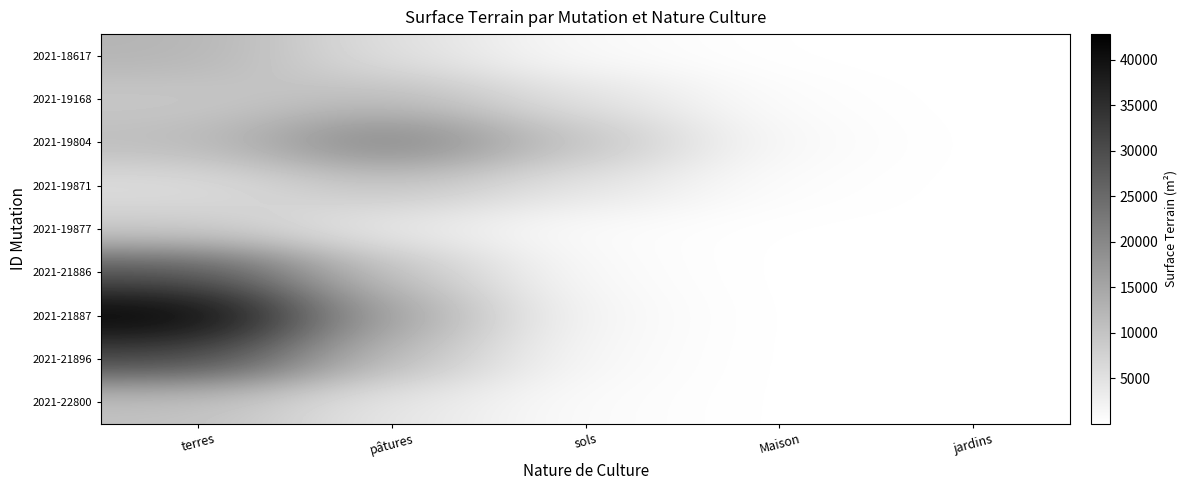

Reading right to left, what are all the values shown in this chart?

2021-18617: jardins=5.4	Maison=98.5	sols=943.7	pâtures=5251.9	terres=12659.5
2021-19168: jardins=17.9	Maison=528.6	sols=4849.6	pâtures=11410.6	terres=9140.6
2021-19804: jardins=27.9	Maison=986.0	sols=9870.9	pâtures=21503.7	terres=11080.7
2021-19871: jardins=55.8	Maison=461.3	sols=4515.7	pâtures=9992.9	terres=5574.0
2021-19877: jardins=100.8	Maison=86.5	sols=693.5	pâtures=3731.5	terres=8578.1
2021-21886: jardins=45.6	Maison=34.5	sols=890.5	pâtures=9859.1	terres=28596.4
2021-21887: jardins=4.5	Maison=29.6	sols=1329.1	pâtures=14757.7	terres=42819.3
2021-21896: jardins=1.6	Maison=42.5	sols=1089.3	pâtures=10854.4	terres=30892.7
2021-22800: jardins=4.3	Maison=75.3	sols=721.9	pâtures=4187.7	terres=10297.4